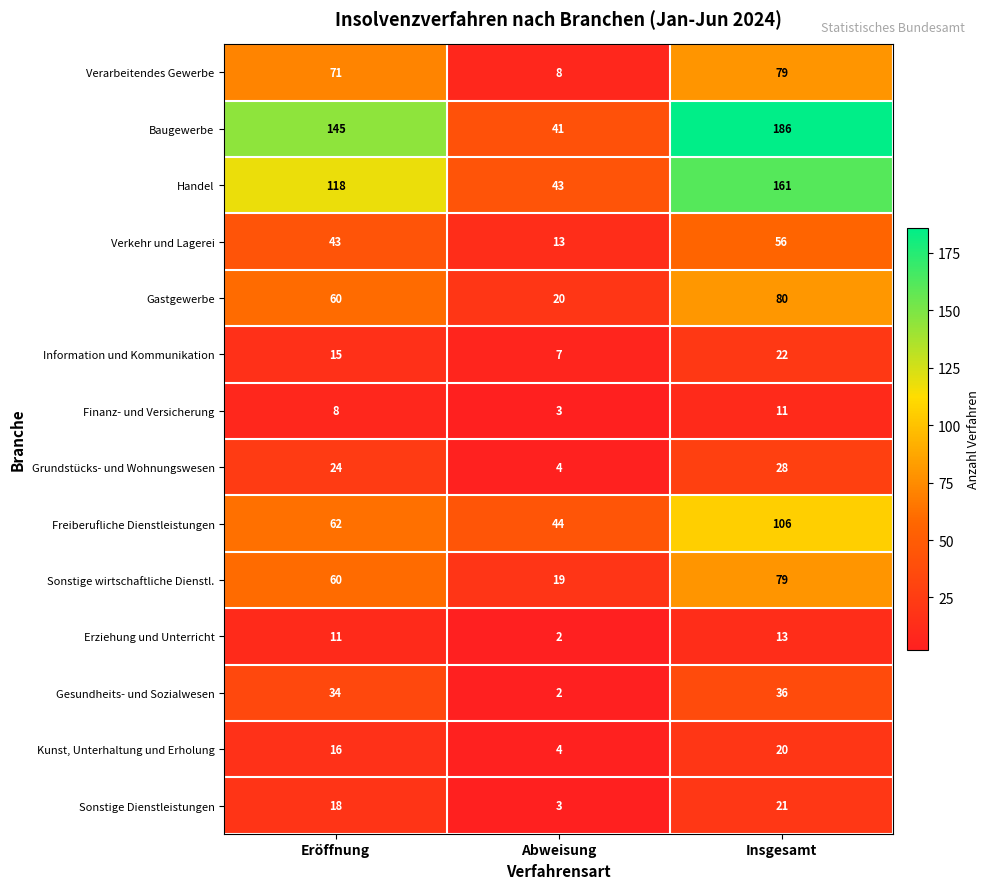

Which series changed the most between Eröffnung and Abweisung?

Baugewerbe